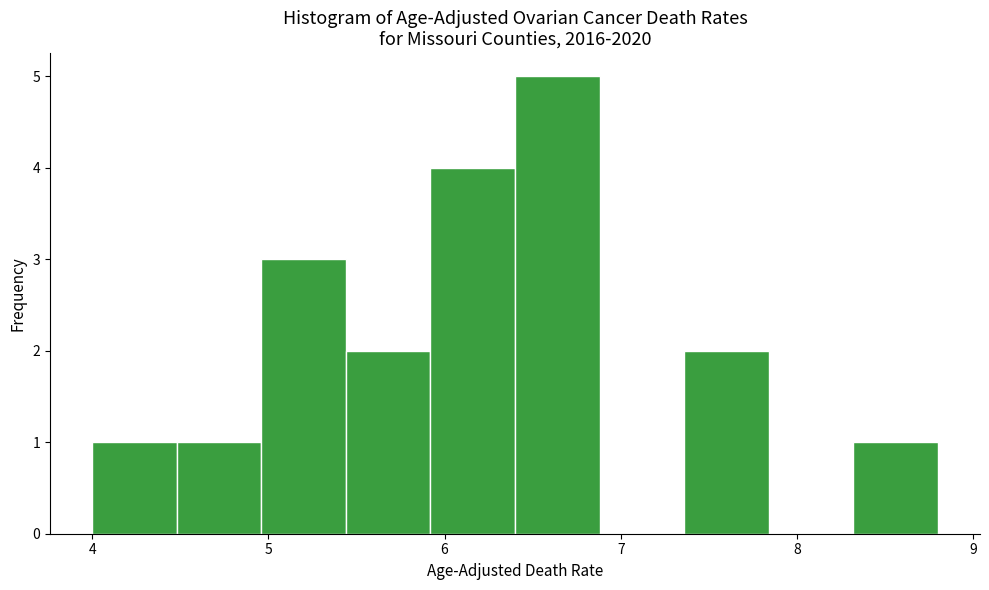

Reading left to right, transcribe this chart: for each bar, give the range it covers on the x-axis and its height. Neither the bar edges nor the heights are printed on the chart, so give them approximately, as read against the axes.

4.00 to 4.48: 1
4.48 to 4.96: 1
4.96 to 5.44: 3
5.44 to 5.92: 2
5.92 to 6.40: 4
6.40 to 6.88: 5
6.88 to 7.36: 0
7.36 to 7.84: 2
7.84 to 8.32: 0
8.32 to 8.80: 1